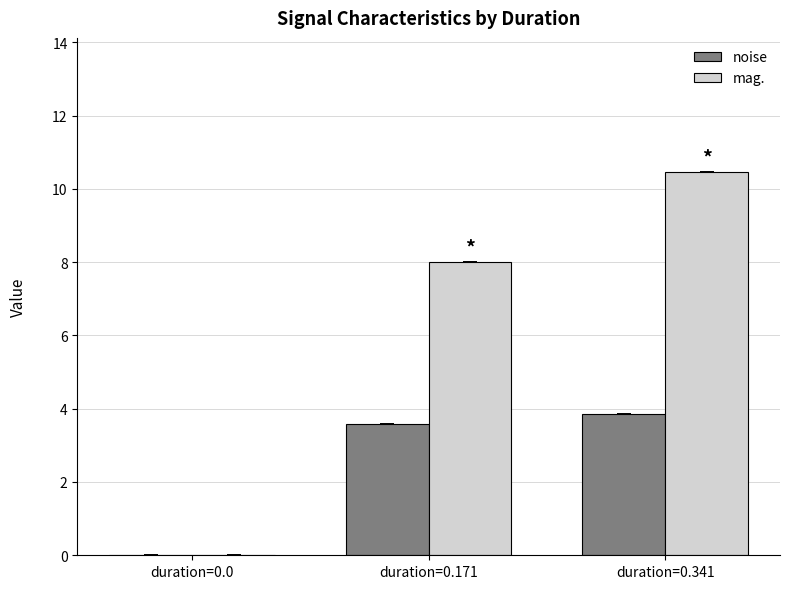

Are the bars grouped side by side (vs. stacked)?

Yes